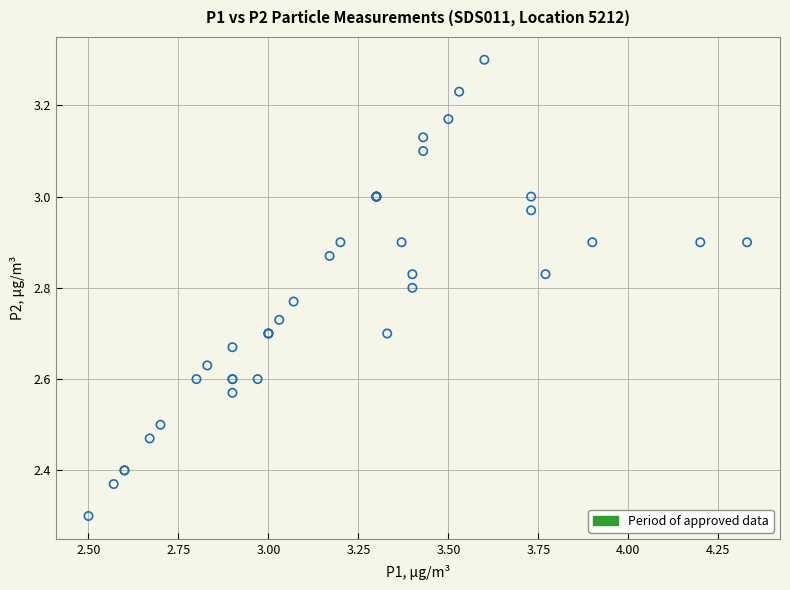

What Y value in the scatter plot is closest to 2?

2.3